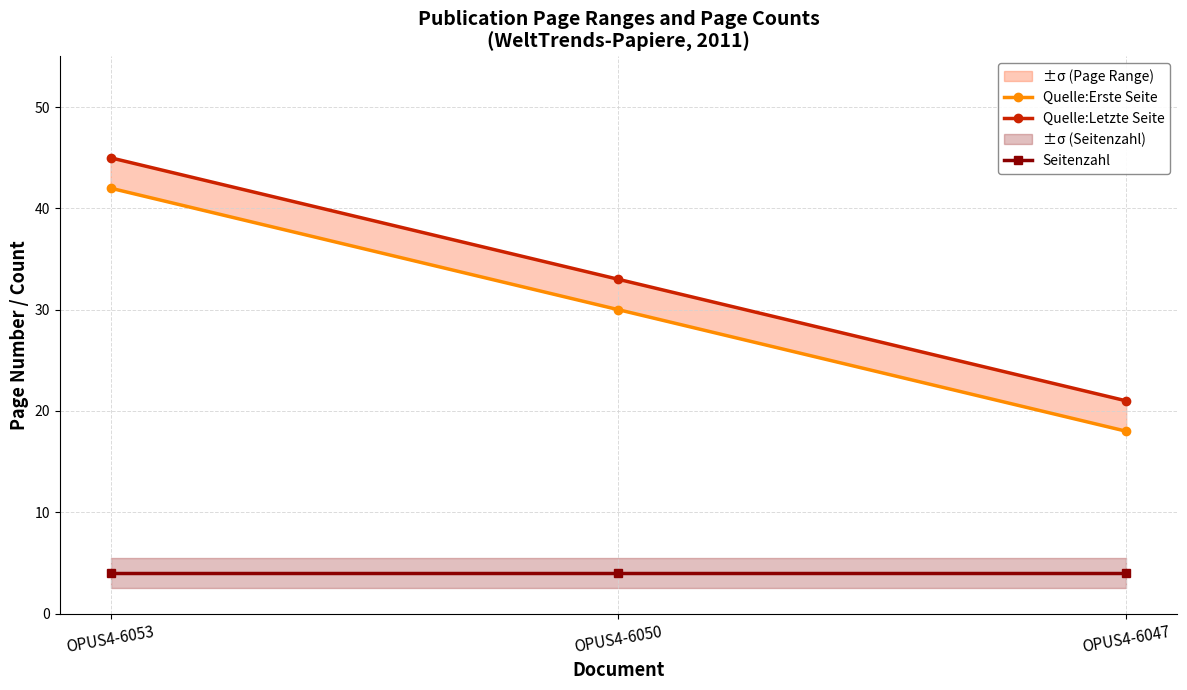

Which category has the lowest value in the Seitenzahl series?

OPUS4-6053